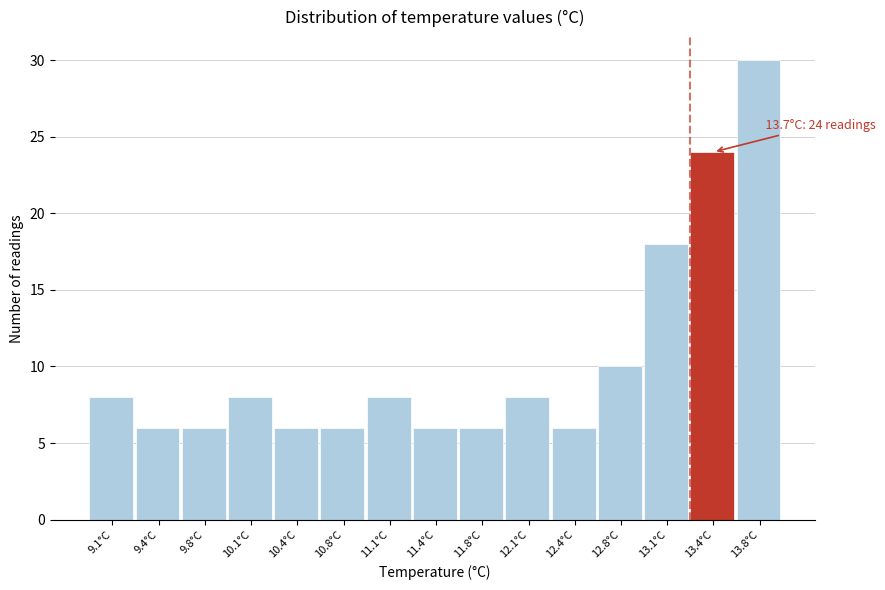

Reading right to left, what are all the values shown in this chart?

13.8°C=30	13.4°C=24	13.1°C=18	12.8°C=10	12.4°C=6	12.1°C=8	11.8°C=6	11.4°C=6	11.1°C=8	10.8°C=6	10.4°C=6	10.1°C=8	9.8°C=6	9.4°C=6	9.1°C=8